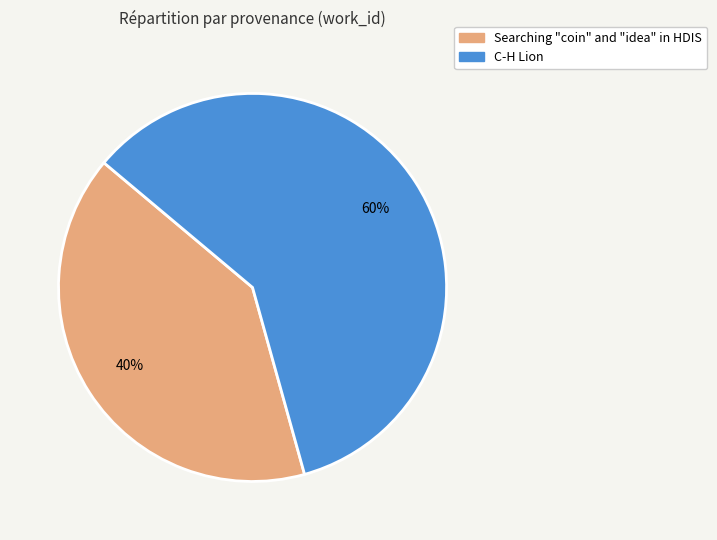

Count the number of slices in the pie.

2